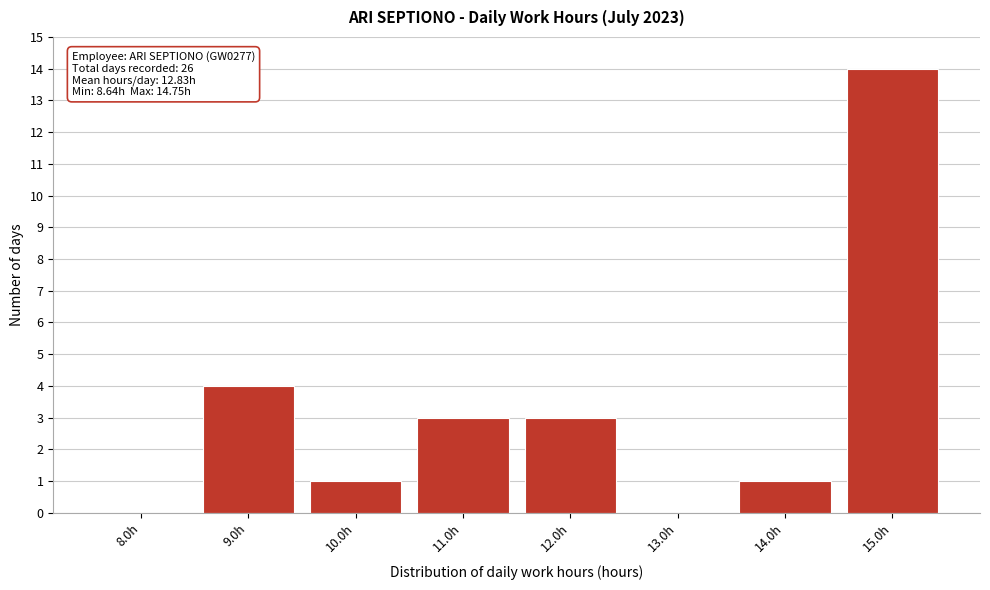

Which range on the x-axis has the tallest bar?

14.5 to 15.5